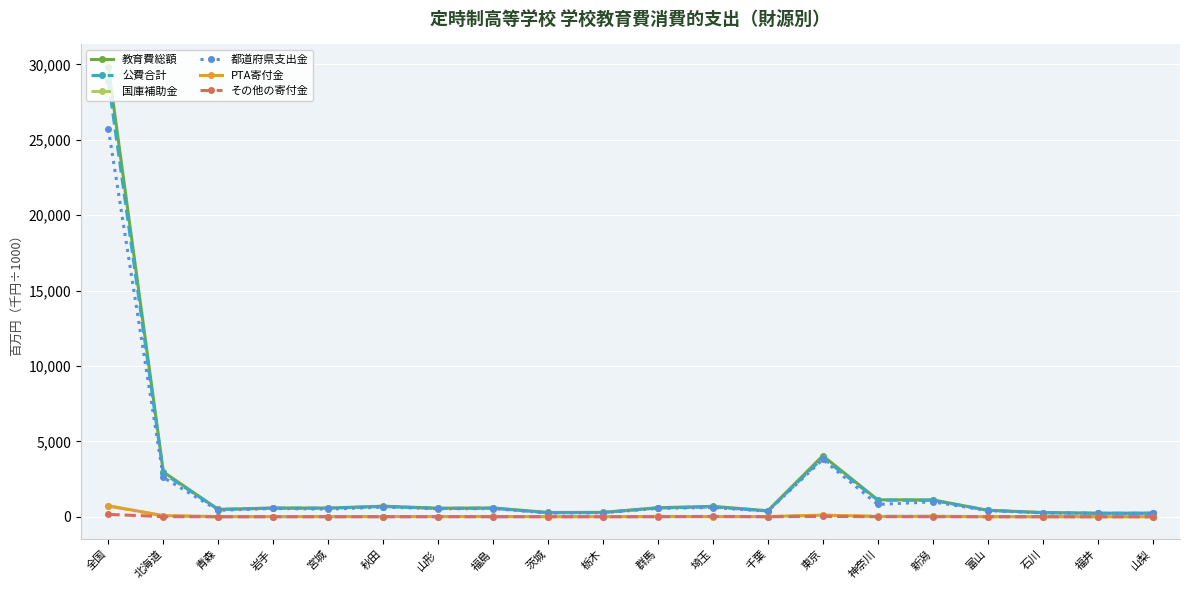

What is the highest value of the 公費合計 series?

28884.9